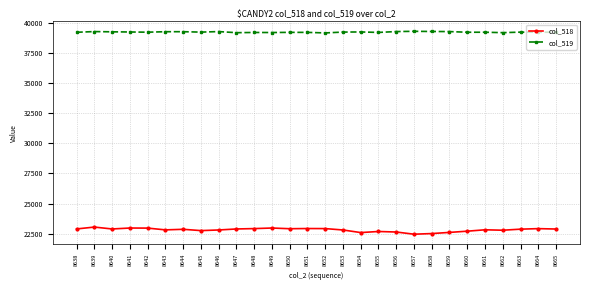

What is the spread (max minus min) of values at 8639?

16243